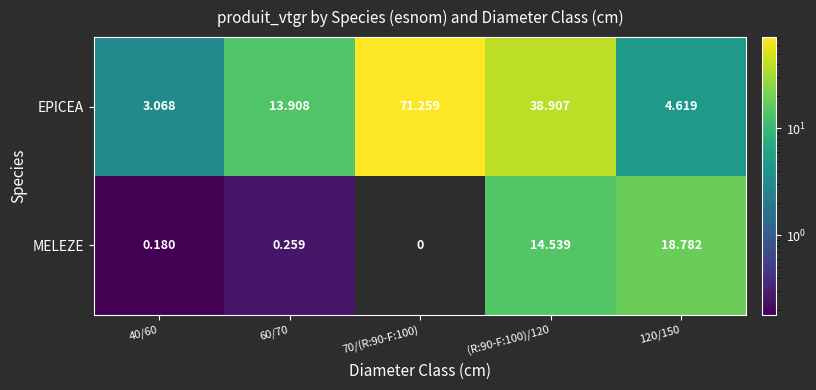

Is the value of EPICEA at 120/150 greater than the value of MELEZE at (R:90-F:100)/120?

No